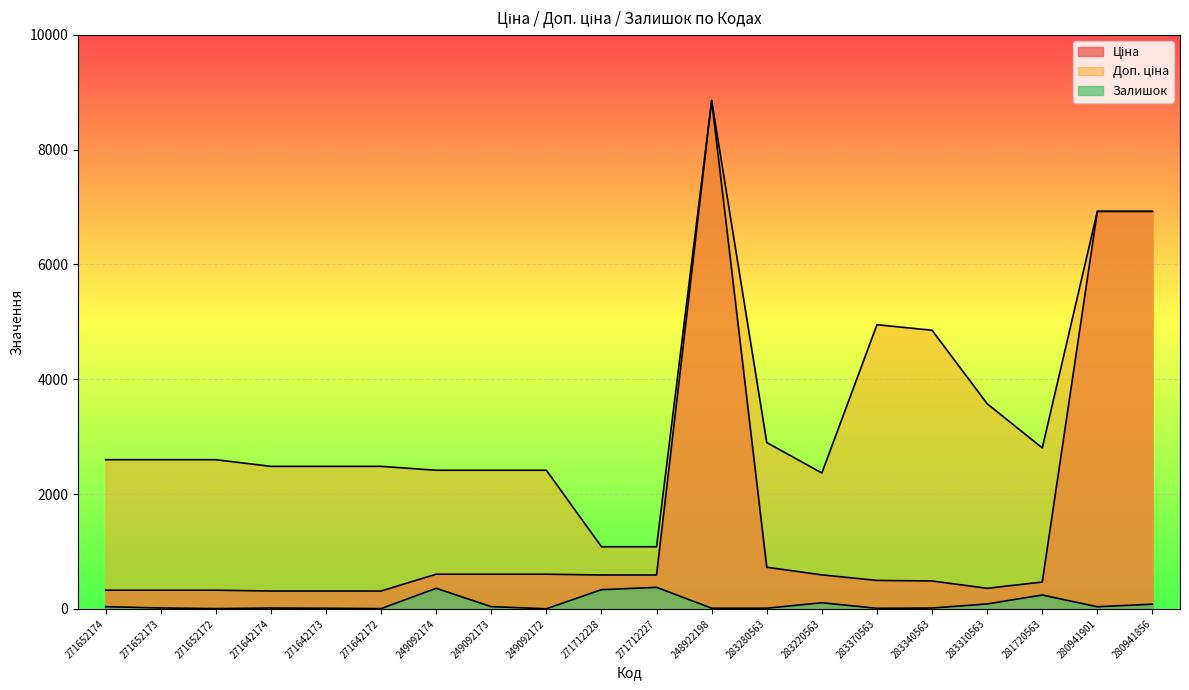

How many lines are shown in the chart?

3